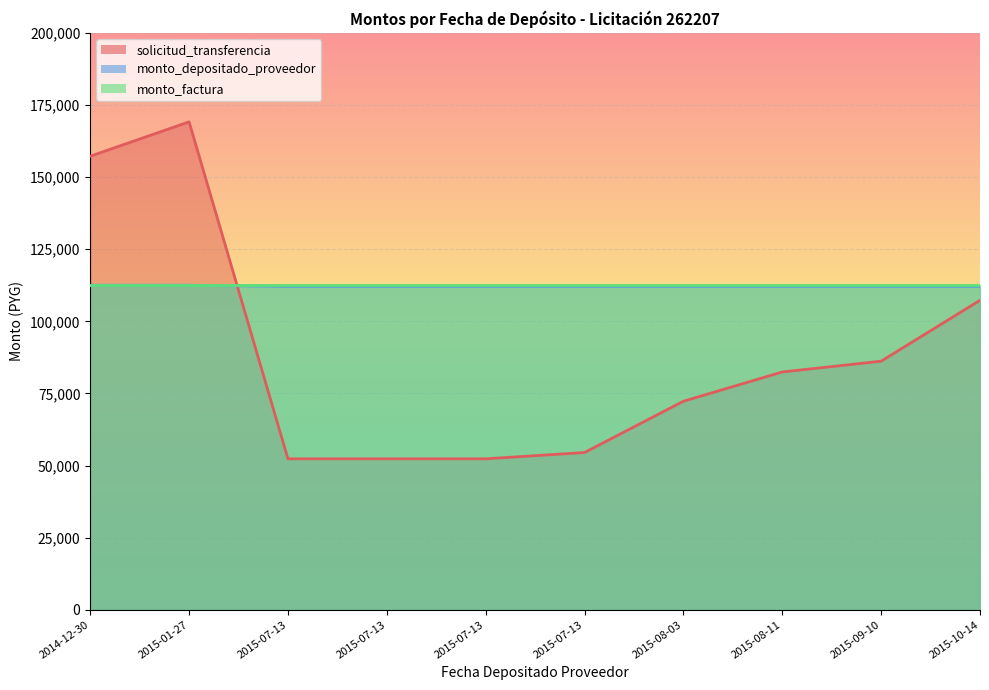

True or false: monto_depositado_proveedor and solicitud_transferencia cross at least once.

True